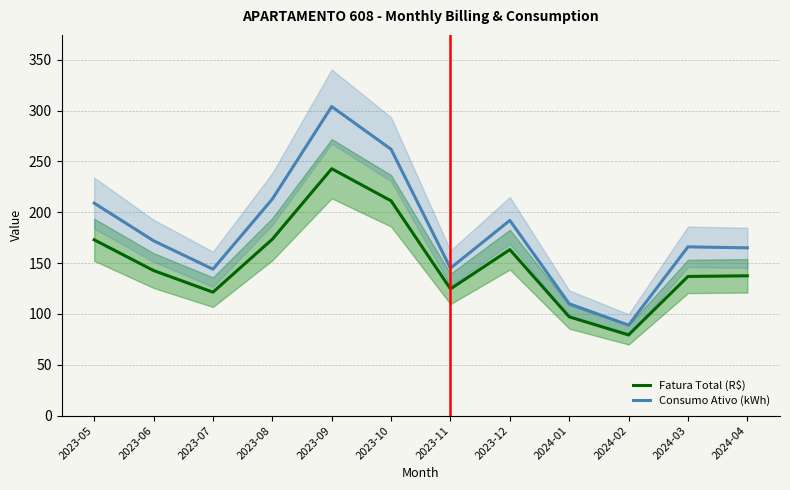

What are all the series names shown in the legend?

Fatura Total (R$), Consumo Ativo (kWh)